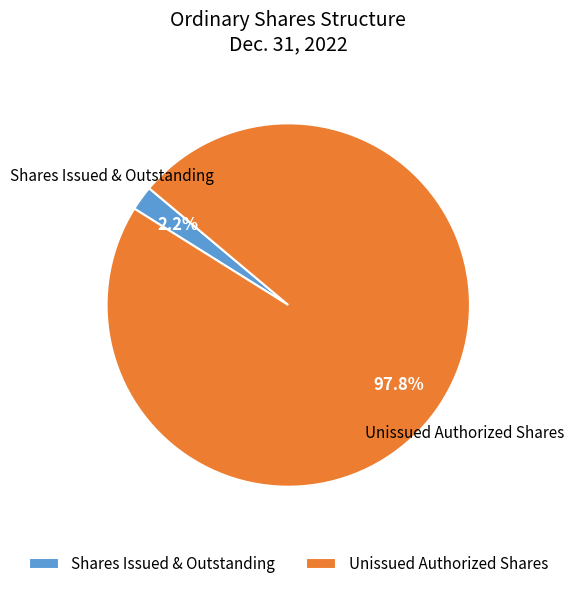

Which has a higher value, Unissued Authorized Shares or Shares Issued & Outstanding?

Unissued Authorized Shares